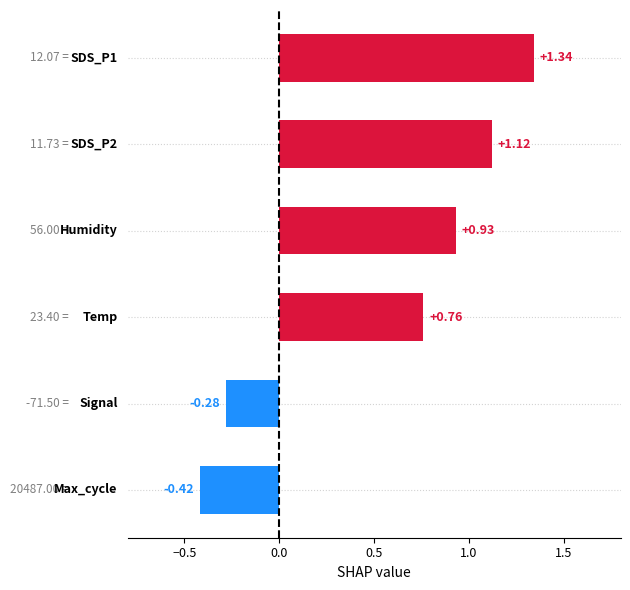

What is the difference between the maximum and second lowest values?

1.6